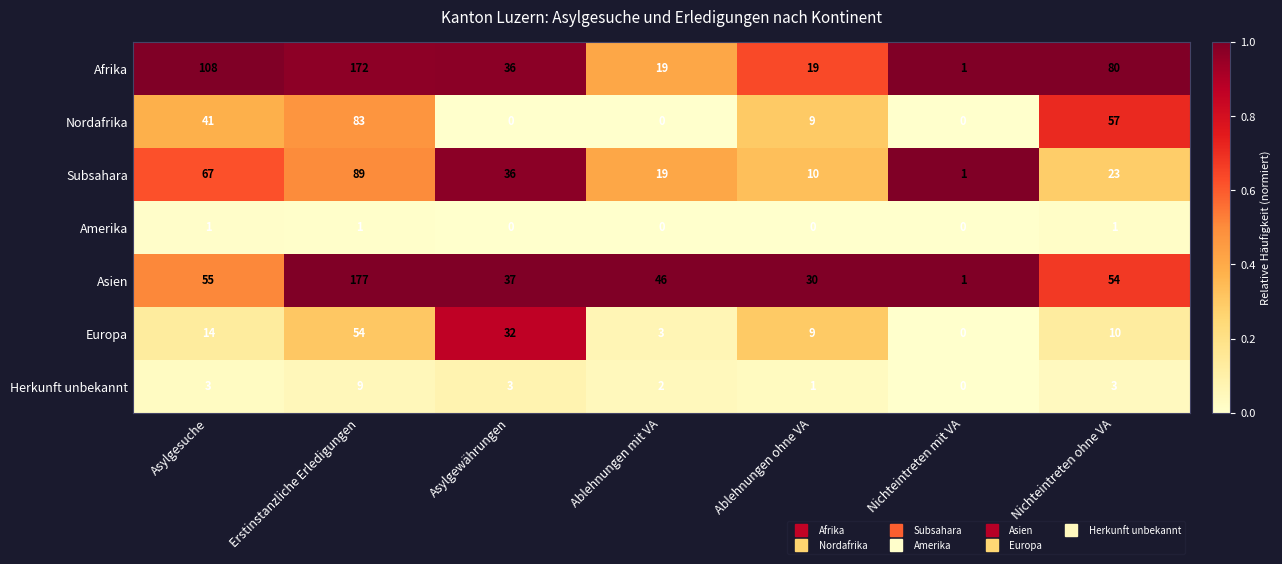

Is it true that Nordafrika equals 83 at Erstinstanzliche Erledigungen?

True